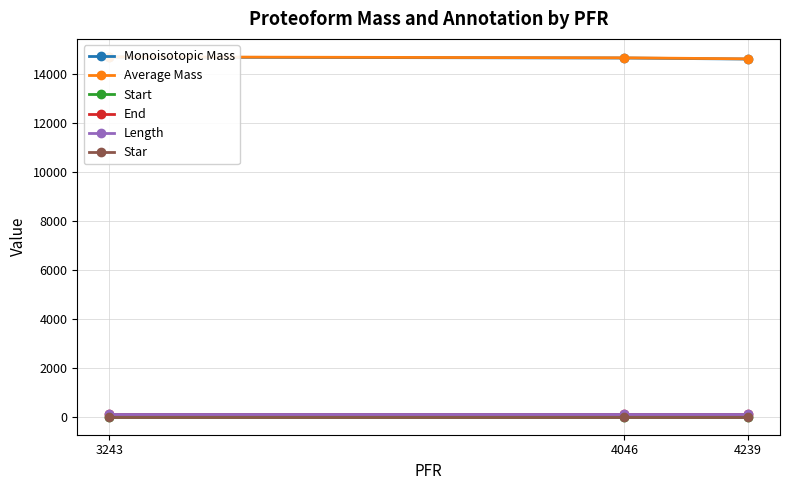

At which label does Monoisotopic Mass first exceed 14654?

3243